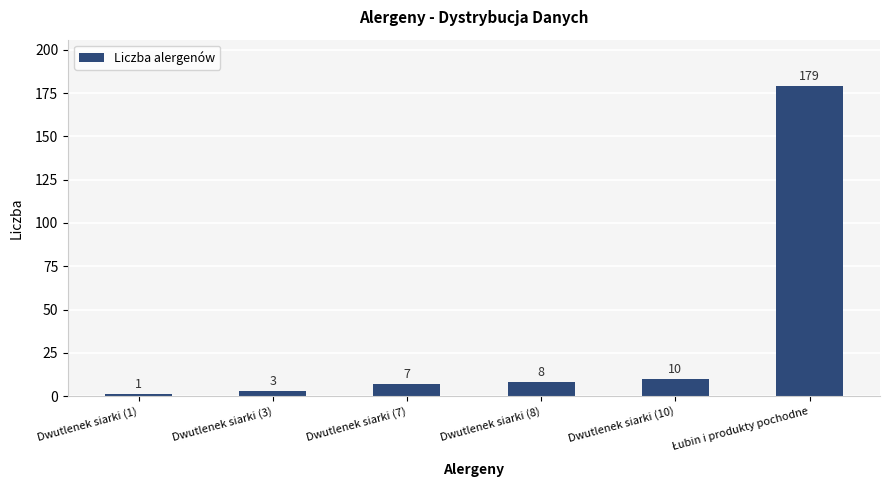

What is the maximum value shown in the chart?

179